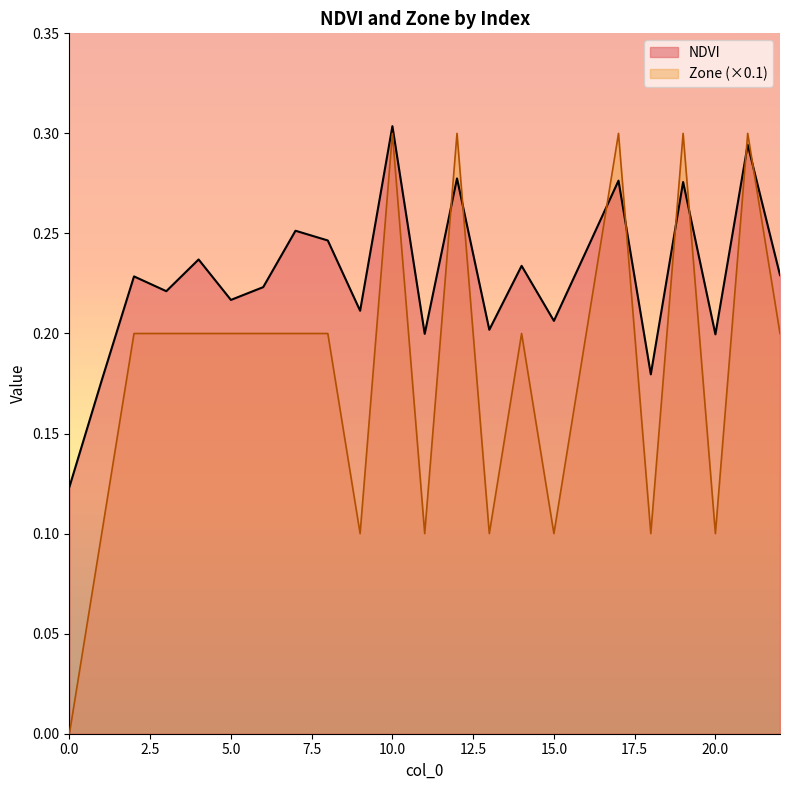

How many times do NDVI and Zone cross each other?

8